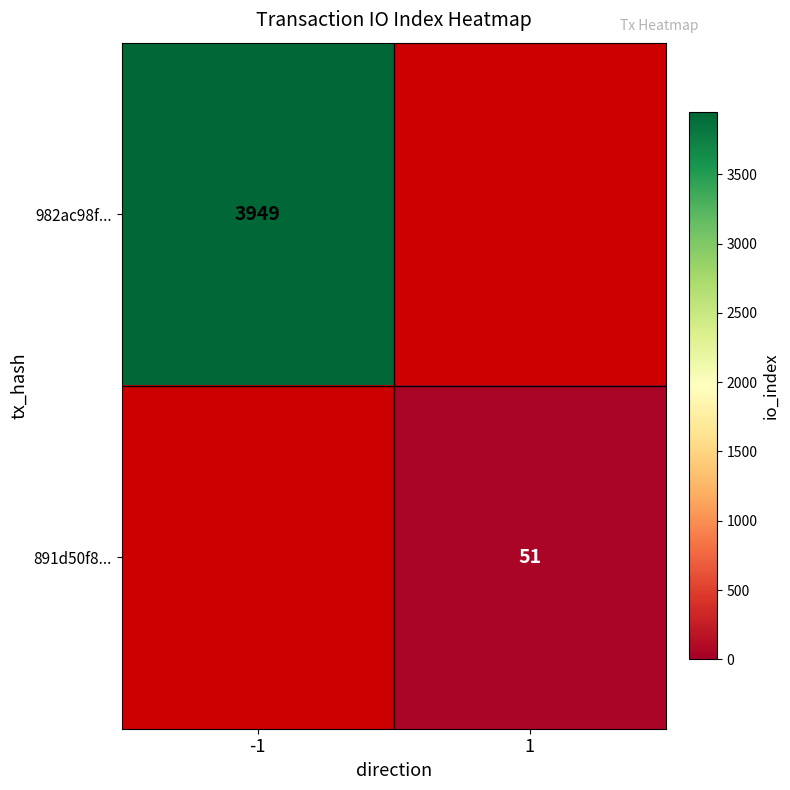

How many categories are shown in the chart?

2